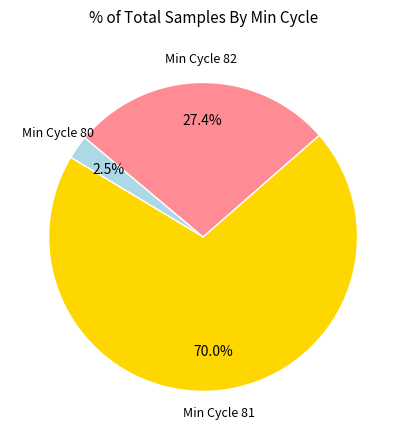

Does any single category account for the majority?

Yes